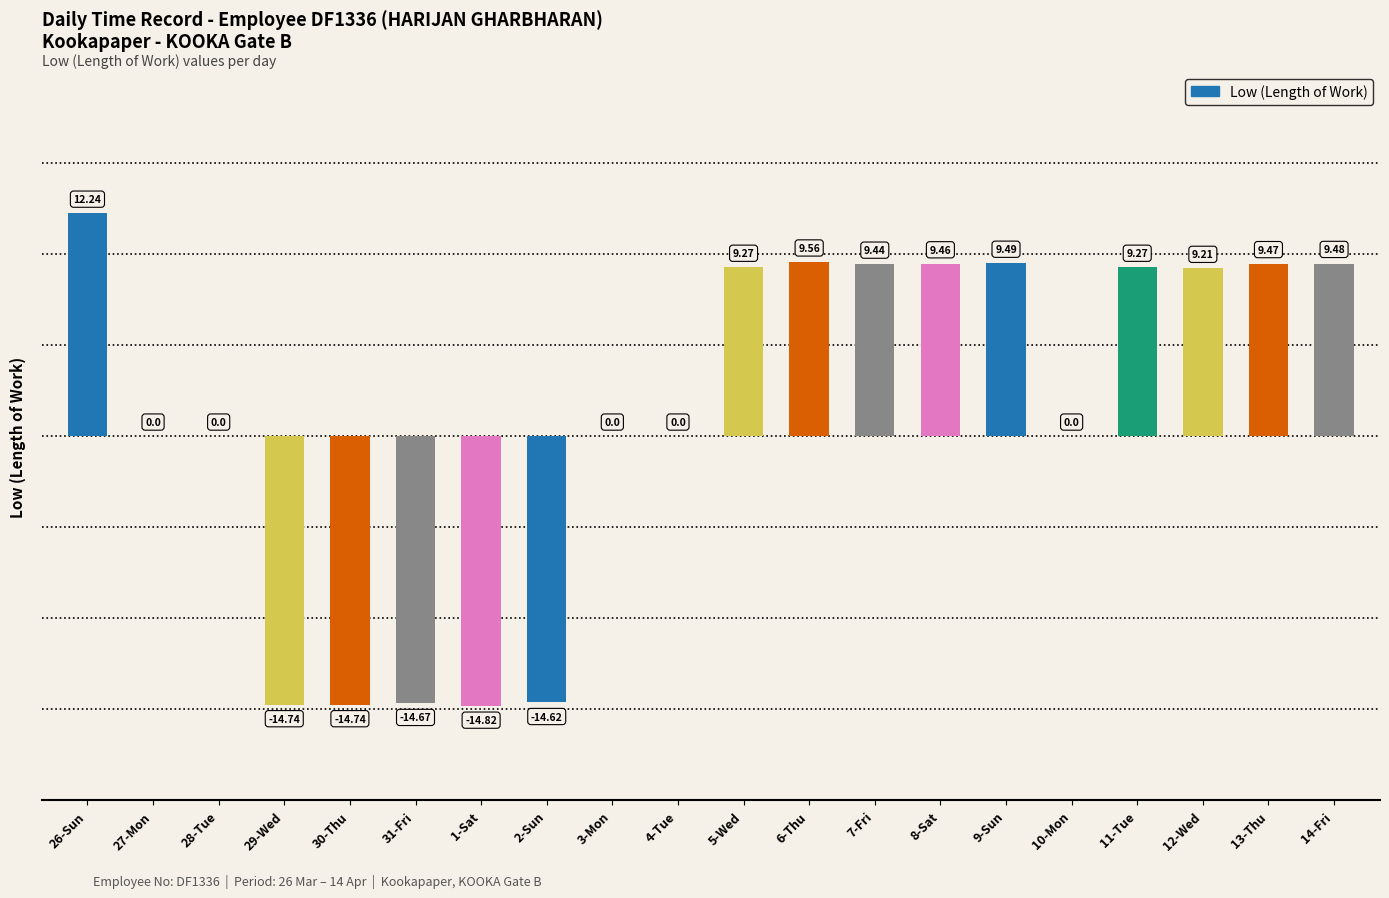

Are the bars grouped side by side (vs. stacked)?

No